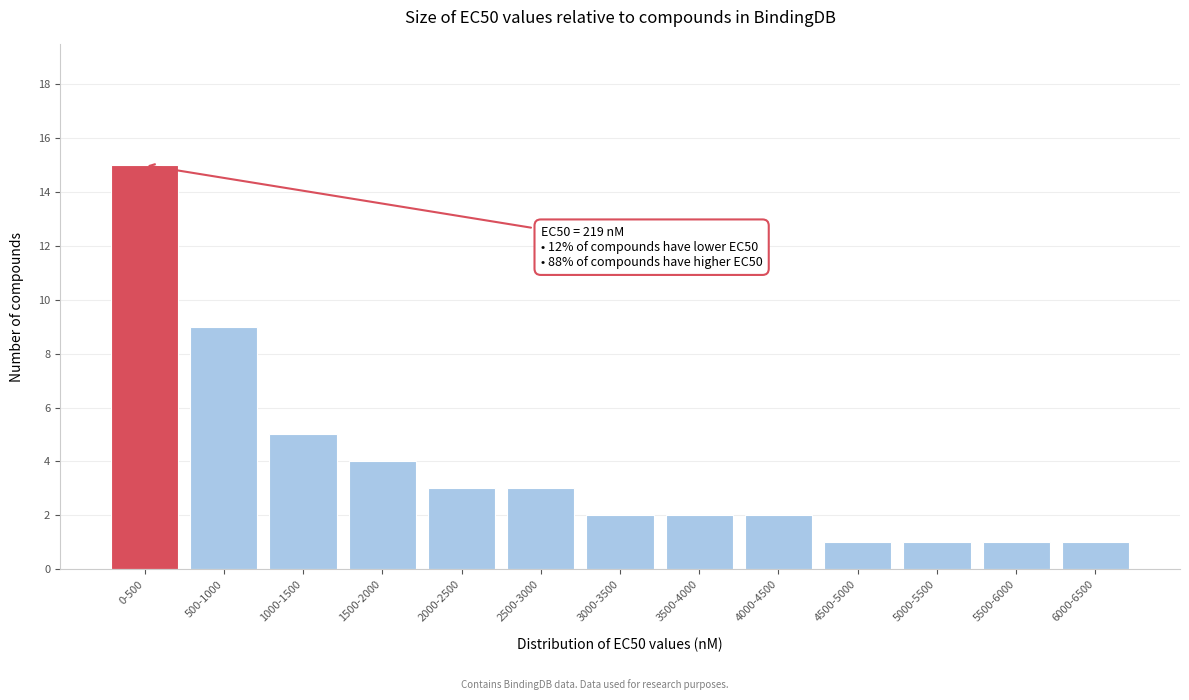

Reading left to right, list all the values displayed in this chart.

15	9	5	4	3	3	2	2	2	1	1	1	1